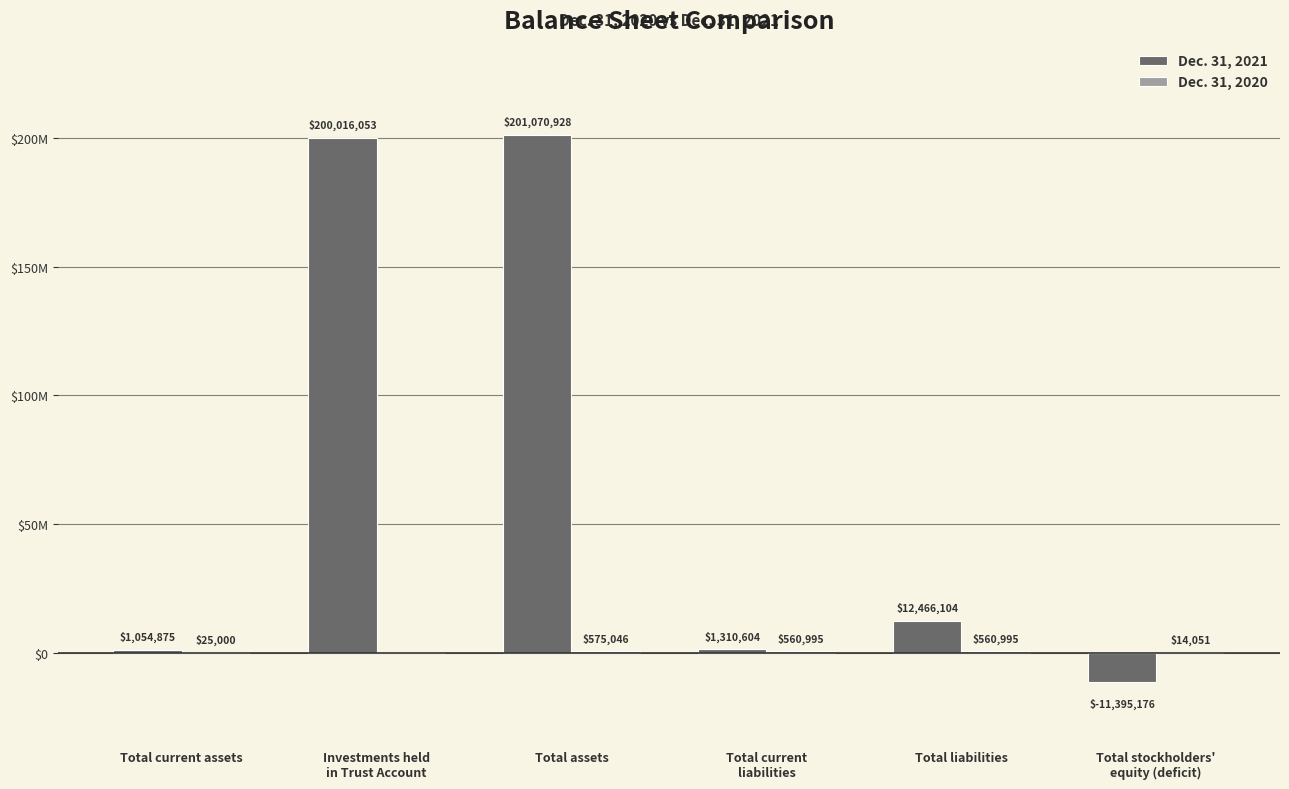

Are the bars grouped side by side (vs. stacked)?

Yes